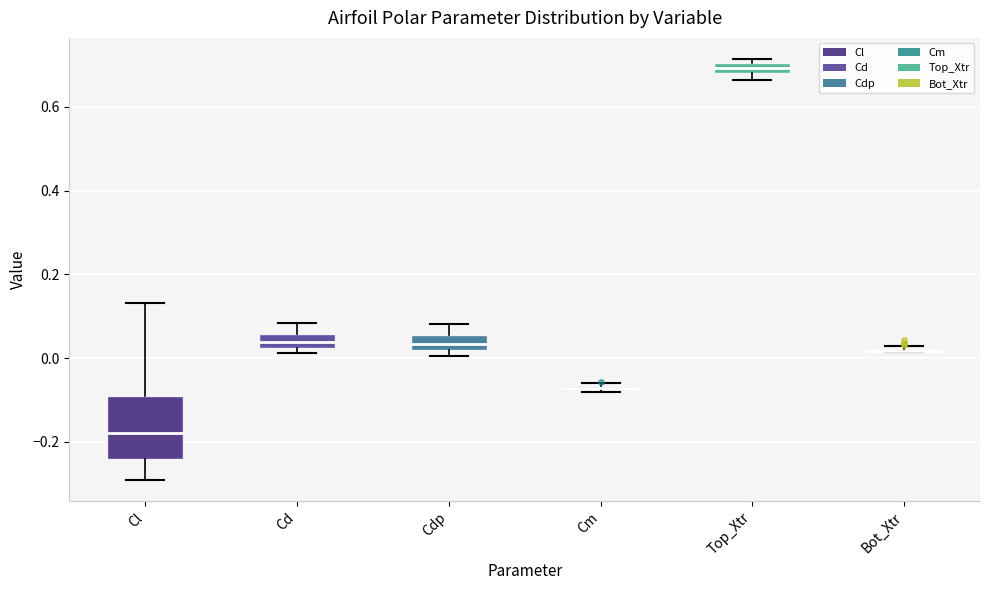

Where is the lower edge of the box for Cm on the y-axis? The values are not printed on the chart, so give them approximately, as read against the axis.

-0.08